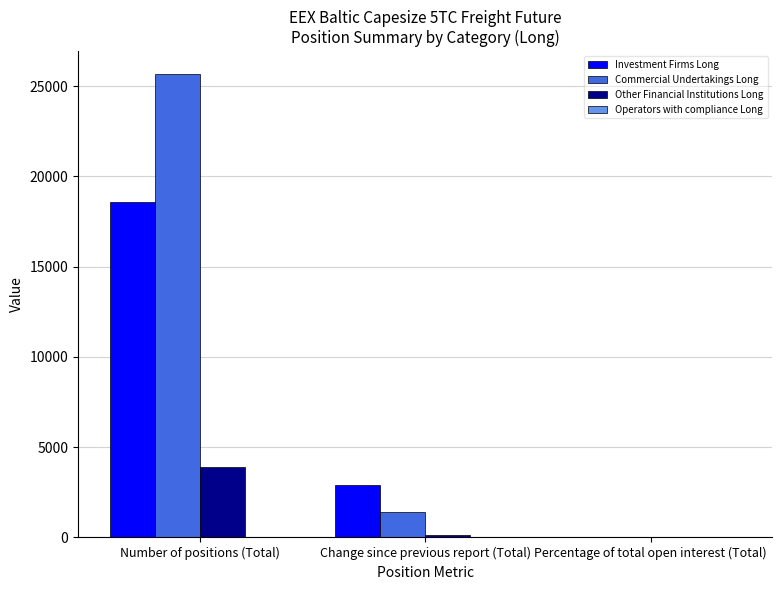

What is the sum of the Other Financial Institutions Long values at Change since previous report (Total) and Percentage of total open interest (Total)?

135.6